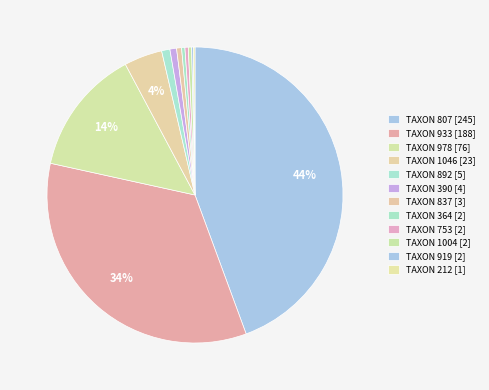

How many segments does this pie chart have?

12